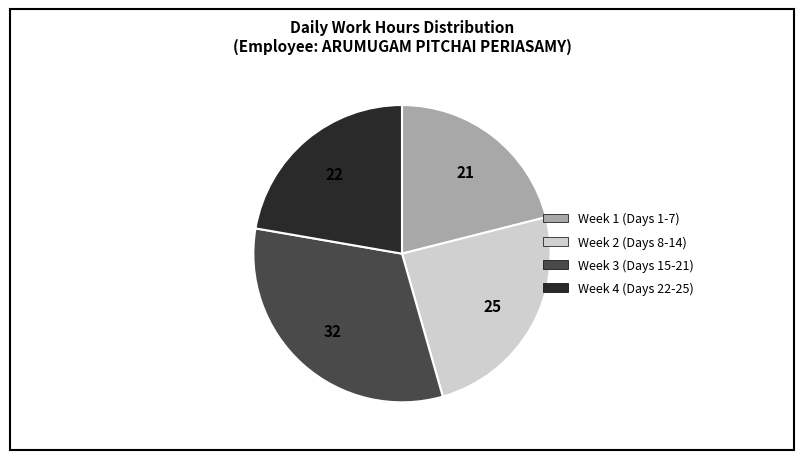

Is there any slice that represents more than half of the pie?

No